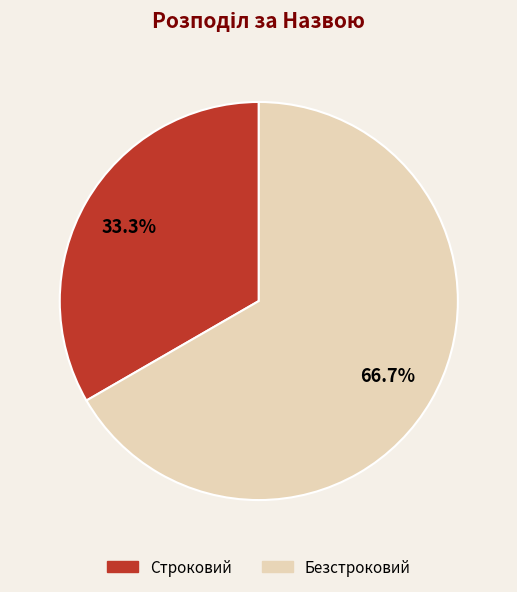

To the nearest percent, what percentage of the pie is Строковий?

33%